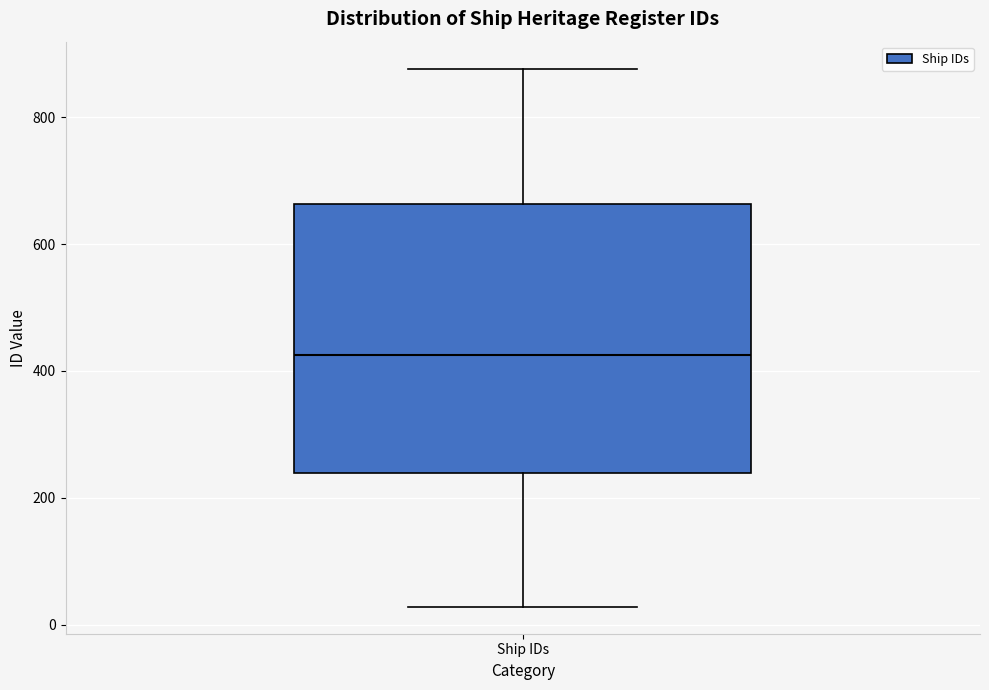

Transcribe this box plot: give where the median line is, the range the box spans, and where the two whiskers end, as read against the y-axis. The values are not printed on the chart, so give them approximately, as read against the axis.

median 420, box 240 to 660, whiskers 20 to 880